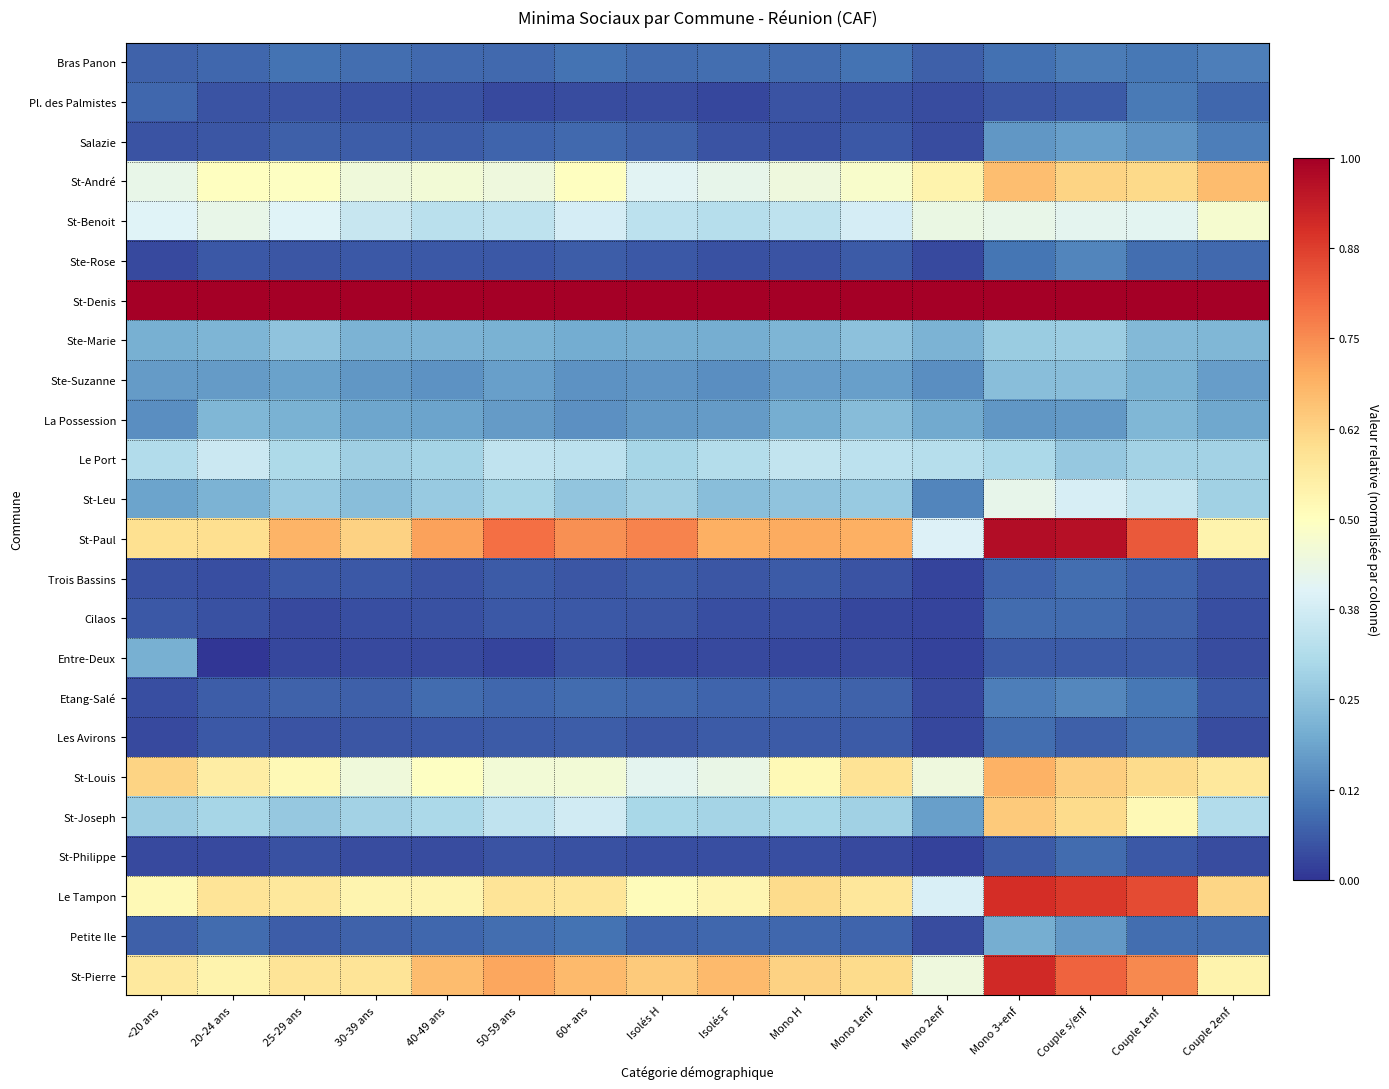

Reading left to right, list all the values displayed in this chart.

Bras Panon: <20 ans=0.1	20-24 ans=0.1	25-29 ans=0.1	30-39 ans=0.1	40-49 ans=0.1	50-59 ans=0.1	60+ ans=0.1	Isolés H=0.1	Isolés F=0.1	Mono H=0.1	Mono 1enf=0.1	Mono 2enf=0.1	Mono 3+enf=0.1	Couple s/enf=0.1	Couple 1enf=0.1	Couple 2enf=0.1
Pl. des Palmistes: <20 ans=0.1	20-24 ans=0.0	25-29 ans=0.0	30-39 ans=0.0	40-49 ans=0.0	50-59 ans=0.0	60+ ans=0.0	Isolés H=0.0	Isolés F=0.0	Mono H=0.0	Mono 1enf=0.0	Mono 2enf=0.0	Mono 3+enf=0.1	Couple s/enf=0.1	Couple 1enf=0.1	Couple 2enf=0.1
Salazie: <20 ans=0.1	20-24 ans=0.1	25-29 ans=0.1	30-39 ans=0.1	40-49 ans=0.1	50-59 ans=0.1	60+ ans=0.1	Isolés H=0.1	Isolés F=0.0	Mono H=0.0	Mono 1enf=0.1	Mono 2enf=0.0	Mono 3+enf=0.2	Couple s/enf=0.2	Couple 1enf=0.2	Couple 2enf=0.1
St-André: <20 ans=0.4	20-24 ans=0.5	25-29 ans=0.5	30-39 ans=0.5	40-49 ans=0.5	50-59 ans=0.4	60+ ans=0.5	Isolés H=0.4	Isolés F=0.4	Mono H=0.4	Mono 1enf=0.5	Mono 2enf=0.5	Mono 3+enf=0.7	Couple s/enf=0.6	Couple 1enf=0.6	Couple 2enf=0.7
St-Benoit: <20 ans=0.4	20-24 ans=0.4	25-29 ans=0.4	30-39 ans=0.4	40-49 ans=0.3	50-59 ans=0.3	60+ ans=0.4	Isolés H=0.3	Isolés F=0.3	Mono H=0.3	Mono 1enf=0.4	Mono 2enf=0.4	Mono 3+enf=0.4	Couple s/enf=0.4	Couple 1enf=0.4	Couple 2enf=0.5
Ste-Rose: <20 ans=0.0	20-24 ans=0.1	25-29 ans=0.1	30-39 ans=0.1	40-49 ans=0.1	50-59 ans=0.1	60+ ans=0.1	Isolés H=0.1	Isolés F=0.0	Mono H=0.0	Mono 1enf=0.1	Mono 2enf=0.0	Mono 3+enf=0.1	Couple s/enf=0.1	Couple 1enf=0.1	Couple 2enf=0.1
St-Denis: <20 ans=1.0	20-24 ans=1.0	25-29 ans=1.0	30-39 ans=1.0	40-49 ans=1.0	50-59 ans=1.0	60+ ans=1.0	Isolés H=1.0	Isolés F=1.0	Mono H=1.0	Mono 1enf=1.0	Mono 2enf=1.0	Mono 3+enf=1.0	Couple s/enf=1.0	Couple 1enf=1.0	Couple 2enf=1.0
Ste-Marie: <20 ans=0.2	20-24 ans=0.2	25-29 ans=0.3	30-39 ans=0.2	40-49 ans=0.2	50-59 ans=0.2	60+ ans=0.2	Isolés H=0.2	Isolés F=0.2	Mono H=0.2	Mono 1enf=0.2	Mono 2enf=0.2	Mono 3+enf=0.3	Couple s/enf=0.3	Couple 1enf=0.2	Couple 2enf=0.2
Ste-Suzanne: <20 ans=0.2	20-24 ans=0.2	25-29 ans=0.2	30-39 ans=0.2	40-49 ans=0.2	50-59 ans=0.2	60+ ans=0.2	Isolés H=0.2	Isolés F=0.1	Mono H=0.2	Mono 1enf=0.2	Mono 2enf=0.1	Mono 3+enf=0.2	Couple s/enf=0.2	Couple 1enf=0.2	Couple 2enf=0.2
La Possession: <20 ans=0.1	20-24 ans=0.2	25-29 ans=0.2	30-39 ans=0.2	40-49 ans=0.2	50-59 ans=0.2	60+ ans=0.1	Isolés H=0.2	Isolés F=0.2	Mono H=0.2	Mono 1enf=0.2	Mono 2enf=0.2	Mono 3+enf=0.2	Couple s/enf=0.2	Couple 1enf=0.2	Couple 2enf=0.2
Le Port: <20 ans=0.3	20-24 ans=0.4	25-29 ans=0.3	30-39 ans=0.3	40-49 ans=0.3	50-59 ans=0.3	60+ ans=0.3	Isolés H=0.3	Isolés F=0.3	Mono H=0.3	Mono 1enf=0.3	Mono 2enf=0.3	Mono 3+enf=0.3	Couple s/enf=0.3	Couple 1enf=0.3	Couple 2enf=0.3
St-Leu: <20 ans=0.2	20-24 ans=0.2	25-29 ans=0.3	30-39 ans=0.2	40-49 ans=0.3	50-59 ans=0.3	60+ ans=0.3	Isolés H=0.3	Isolés F=0.2	Mono H=0.3	Mono 1enf=0.3	Mono 2enf=0.1	Mono 3+enf=0.4	Couple s/enf=0.4	Couple 1enf=0.3	Couple 2enf=0.3
St-Paul: <20 ans=0.6	20-24 ans=0.6	25-29 ans=0.7	30-39 ans=0.6	40-49 ans=0.7	50-59 ans=0.8	60+ ans=0.7	Isolés H=0.8	Isolés F=0.7	Mono H=0.7	Mono 1enf=0.7	Mono 2enf=0.4	Mono 3+enf=1.0	Couple s/enf=1.0	Couple 1enf=0.8	Couple 2enf=0.5
Trois Bassins: <20 ans=0.0	20-24 ans=0.0	25-29 ans=0.1	30-39 ans=0.1	40-49 ans=0.0	50-59 ans=0.1	60+ ans=0.1	Isolés H=0.1	Isolés F=0.1	Mono H=0.1	Mono 1enf=0.0	Mono 2enf=0.0	Mono 3+enf=0.1	Couple s/enf=0.1	Couple 1enf=0.1	Couple 2enf=0.0
Cilaos: <20 ans=0.1	20-24 ans=0.0	25-29 ans=0.0	30-39 ans=0.0	40-49 ans=0.0	50-59 ans=0.1	60+ ans=0.1	Isolés H=0.1	Isolés F=0.0	Mono H=0.0	Mono 1enf=0.0	Mono 2enf=0.0	Mono 3+enf=0.1	Couple s/enf=0.1	Couple 1enf=0.1	Couple 2enf=0.0
Entre-Deux: <20 ans=0.2	20-24 ans=0.0	25-29 ans=0.0	30-39 ans=0.0	40-49 ans=0.0	50-59 ans=0.0	60+ ans=0.0	Isolés H=0.0	Isolés F=0.0	Mono H=0.0	Mono 1enf=0.0	Mono 2enf=0.0	Mono 3+enf=0.1	Couple s/enf=0.1	Couple 1enf=0.1	Couple 2enf=0.0
Etang-Salé: <20 ans=0.0	20-24 ans=0.1	25-29 ans=0.1	30-39 ans=0.1	40-49 ans=0.1	50-59 ans=0.1	60+ ans=0.1	Isolés H=0.1	Isolés F=0.1	Mono H=0.1	Mono 1enf=0.1	Mono 2enf=0.0	Mono 3+enf=0.1	Couple s/enf=0.1	Couple 1enf=0.1	Couple 2enf=0.1
Les Avirons: <20 ans=0.0	20-24 ans=0.1	25-29 ans=0.0	30-39 ans=0.1	40-49 ans=0.1	50-59 ans=0.1	60+ ans=0.1	Isolés H=0.1	Isolés F=0.1	Mono H=0.1	Mono 1enf=0.1	Mono 2enf=0.0	Mono 3+enf=0.1	Couple s/enf=0.1	Couple 1enf=0.1	Couple 2enf=0.0
St-Louis: <20 ans=0.6	20-24 ans=0.6	25-29 ans=0.5	30-39 ans=0.5	40-49 ans=0.5	50-59 ans=0.5	60+ ans=0.5	Isolés H=0.4	Isolés F=0.4	Mono H=0.5	Mono 1enf=0.6	Mono 2enf=0.4	Mono 3+enf=0.7	Couple s/enf=0.6	Couple 1enf=0.6	Couple 2enf=0.6
St-Joseph: <20 ans=0.3	20-24 ans=0.3	25-29 ans=0.3	30-39 ans=0.3	40-49 ans=0.3	50-59 ans=0.3	60+ ans=0.4	Isolés H=0.3	Isolés F=0.3	Mono H=0.3	Mono 1enf=0.3	Mono 2enf=0.2	Mono 3+enf=0.6	Couple s/enf=0.6	Couple 1enf=0.5	Couple 2enf=0.3
St-Philippe: <20 ans=0.0	20-24 ans=0.0	25-29 ans=0.0	30-39 ans=0.0	40-49 ans=0.0	50-59 ans=0.0	60+ ans=0.0	Isolés H=0.0	Isolés F=0.0	Mono H=0.0	Mono 1enf=0.0	Mono 2enf=0.0	Mono 3+enf=0.1	Couple s/enf=0.1	Couple 1enf=0.1	Couple 2enf=0.0
Le Tampon: <20 ans=0.5	20-24 ans=0.6	25-29 ans=0.6	30-39 ans=0.5	40-49 ans=0.5	50-59 ans=0.6	60+ ans=0.6	Isolés H=0.5	Isolés F=0.5	Mono H=0.6	Mono 1enf=0.6	Mono 2enf=0.4	Mono 3+enf=0.9	Couple s/enf=0.9	Couple 1enf=0.9	Couple 2enf=0.6
Petite Ile: <20 ans=0.1	20-24 ans=0.1	25-29 ans=0.1	30-39 ans=0.1	40-49 ans=0.1	50-59 ans=0.1	60+ ans=0.1	Isolés H=0.1	Isolés F=0.1	Mono H=0.1	Mono 1enf=0.1	Mono 2enf=0.0	Mono 3+enf=0.2	Couple s/enf=0.2	Couple 1enf=0.1	Couple 2enf=0.1
St-Pierre: <20 ans=0.6	20-24 ans=0.5	25-29 ans=0.6	30-39 ans=0.6	40-49 ans=0.7	50-59 ans=0.7	60+ ans=0.7	Isolés H=0.6	Isolés F=0.7	Mono H=0.6	Mono 1enf=0.6	Mono 2enf=0.4	Mono 3+enf=0.9	Couple s/enf=0.8	Couple 1enf=0.8	Couple 2enf=0.5